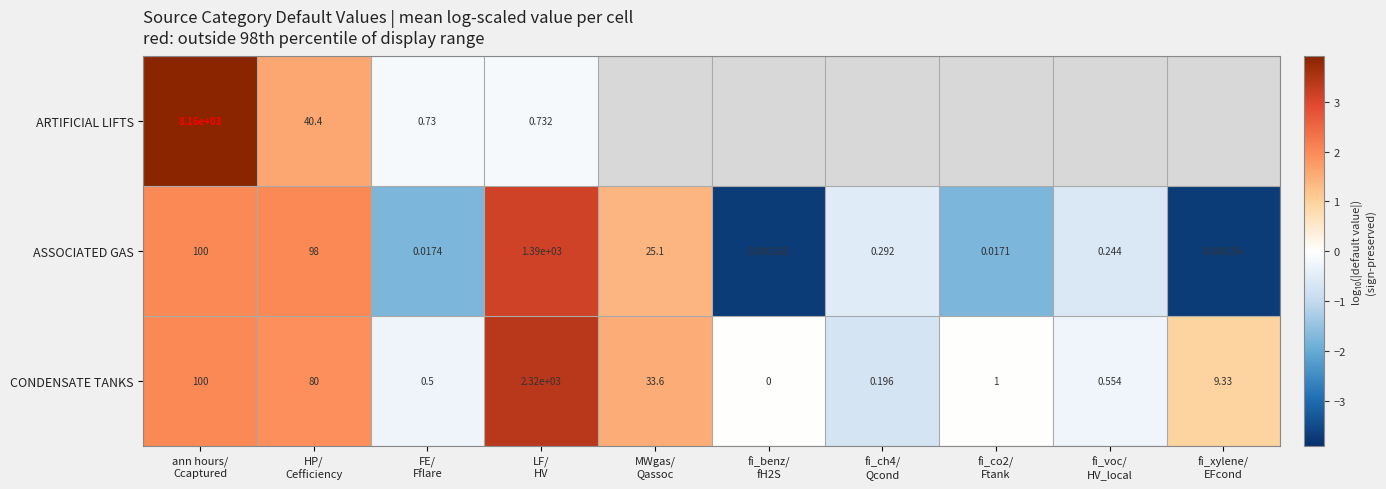

Count the number of categories in the chart.

10